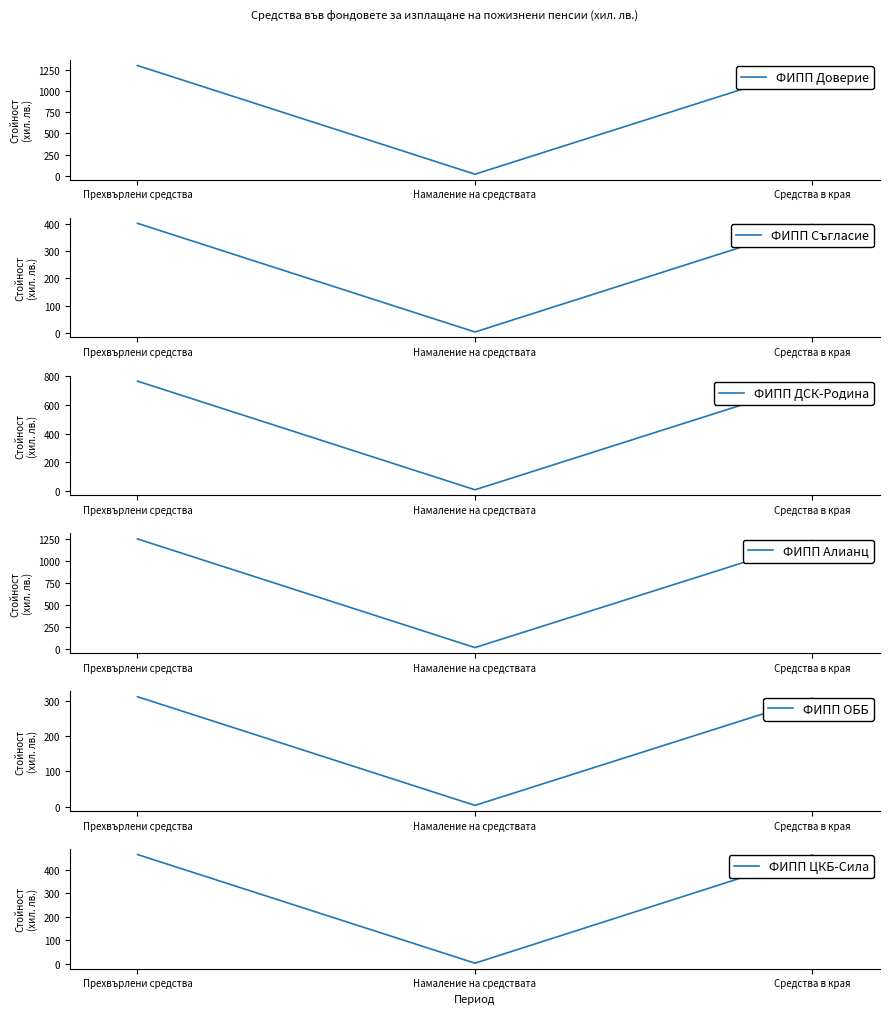

Which series has the largest total across all categories?

ФИПП Доверие